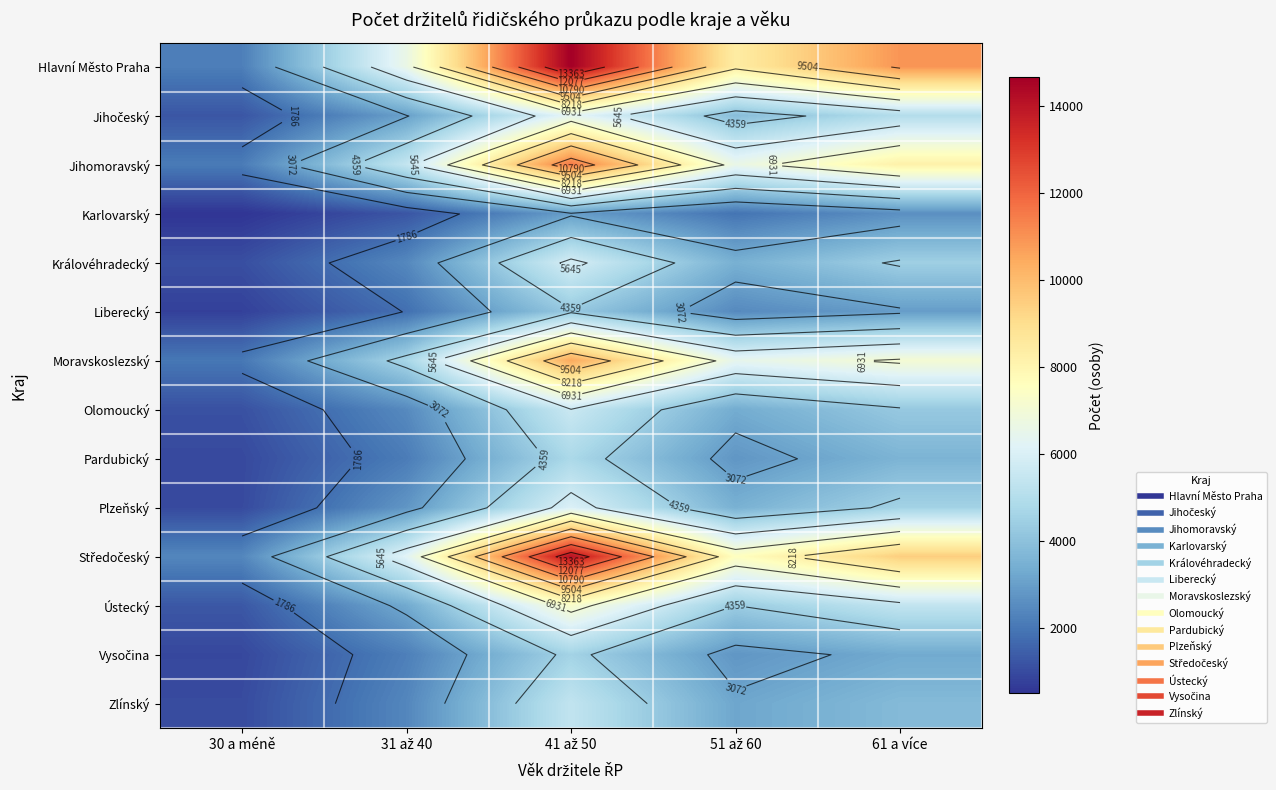

What is the average value of the Zlínský series?

3143